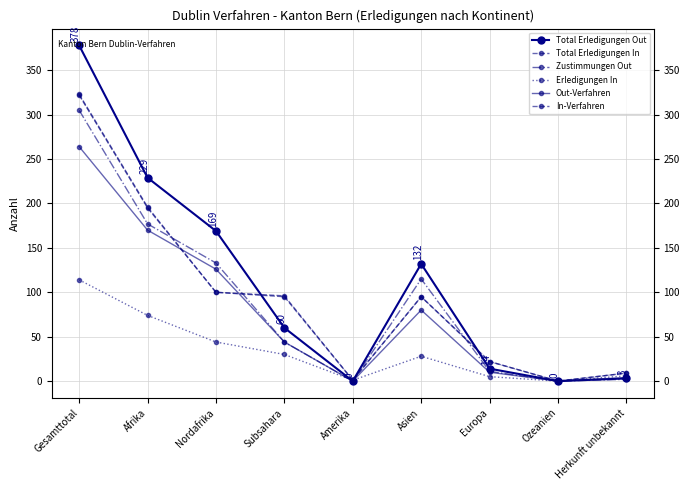

Reading left to right, extract all data points from this chart.

Total Erledigungen Out: Gesamttotal=378	Afrika=229	Nordafrika=169	Subsahara=60	Amerika=0	Asien=132	Europa=14	Ozeanien=0	Herkunft unbekannt=3
Total Erledigungen In: Gesamttotal=322	Afrika=195	Nordafrika=100	Subsahara=95	Amerika=1	Asien=95	Europa=22	Ozeanien=0	Herkunft unbekannt=9
Zustimmungen Out: Gesamttotal=305	Afrika=177	Nordafrika=133	Subsahara=44	Amerika=0	Asien=115	Europa=11	Ozeanien=0	Herkunft unbekannt=2
Erledigungen In: Gesamttotal=114	Afrika=74	Nordafrika=44	Subsahara=30	Amerika=1	Asien=28	Europa=5	Ozeanien=0	Herkunft unbekannt=6
Out-Verfahren: Gesamttotal=264	Afrika=170	Nordafrika=126	Subsahara=44	Amerika=0	Asien=80	Europa=10	Ozeanien=0	Herkunft unbekannt=4
In-Verfahren: Gesamttotal=323	Afrika=196	Nordafrika=100	Subsahara=96	Amerika=1	Asien=95	Europa=22	Ozeanien=0	Herkunft unbekannt=9